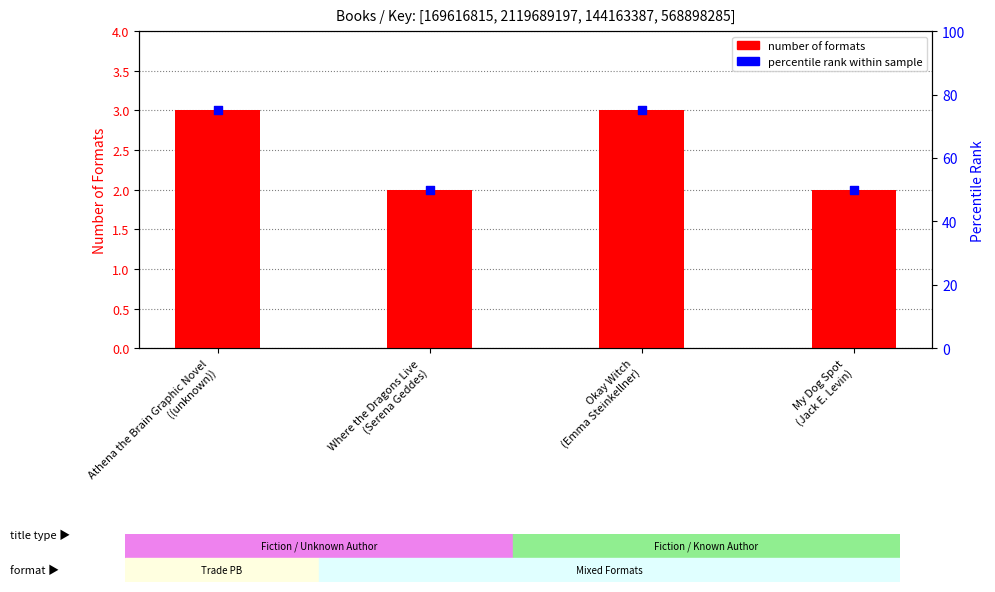

What are all the series names shown in the legend?

number of formats, percentile rank